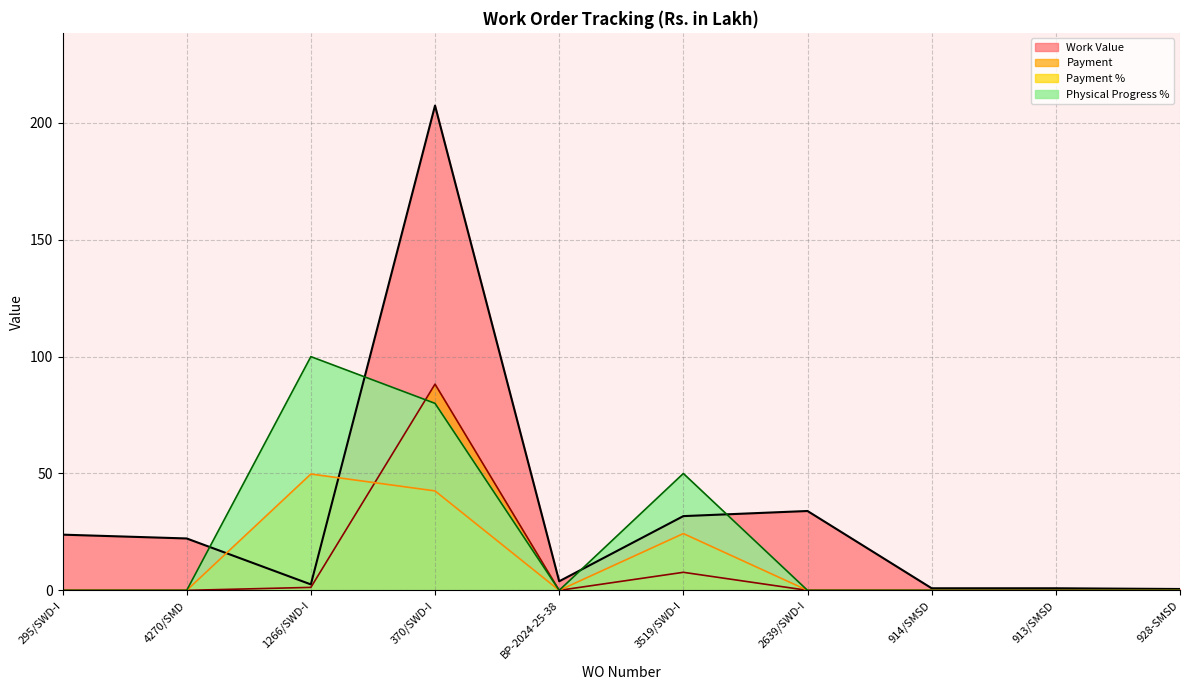

List the series in order of their peak value, lowest first.

Payment %, Payment, Physical Progress %, Work Value